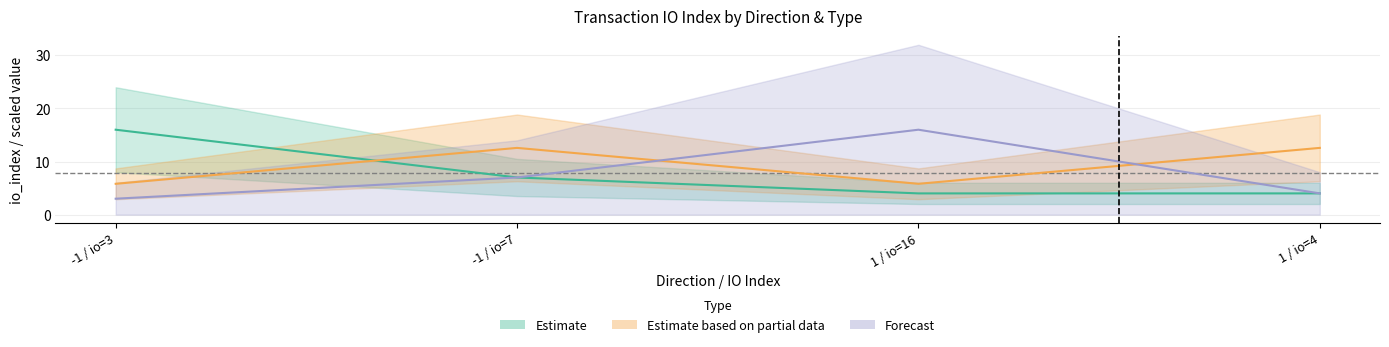

Reading right to left, transcribe all the data shown in this chart.

Estimate: 4.0	4.0	7.0	16.0
Estimate based on partial data: 12.6	5.8	12.6	5.8
Forecast: 4.0	16.0	7.0	3.0